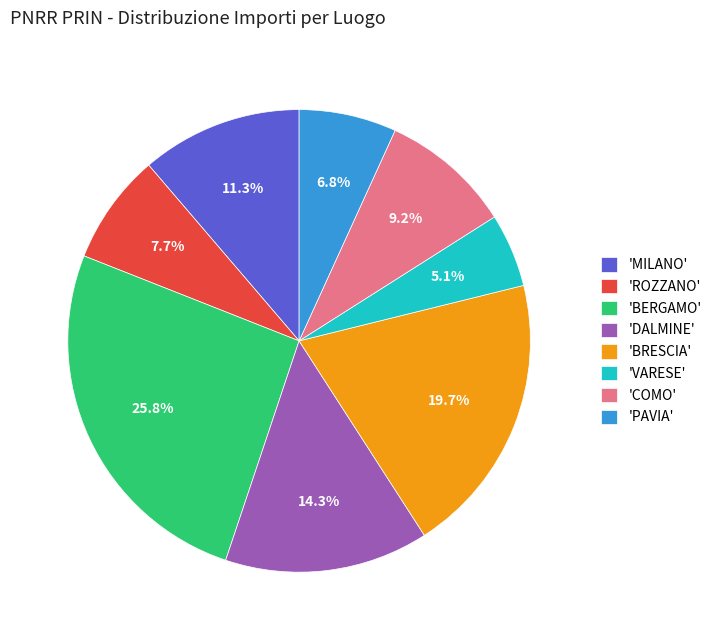

Between 'MILANO' and 'ROZZANO', which is larger?

'MILANO'